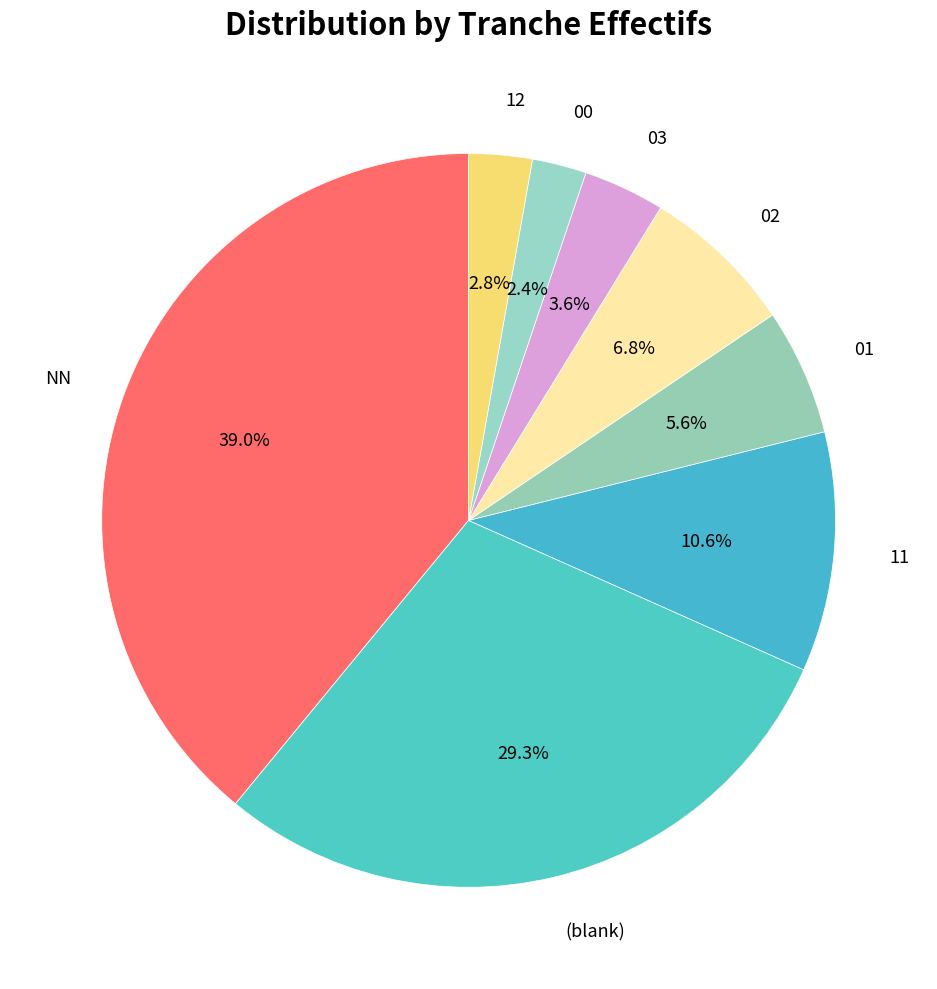

To the nearest percent, what is the difference between the largest and smallest slice percentages?

37%